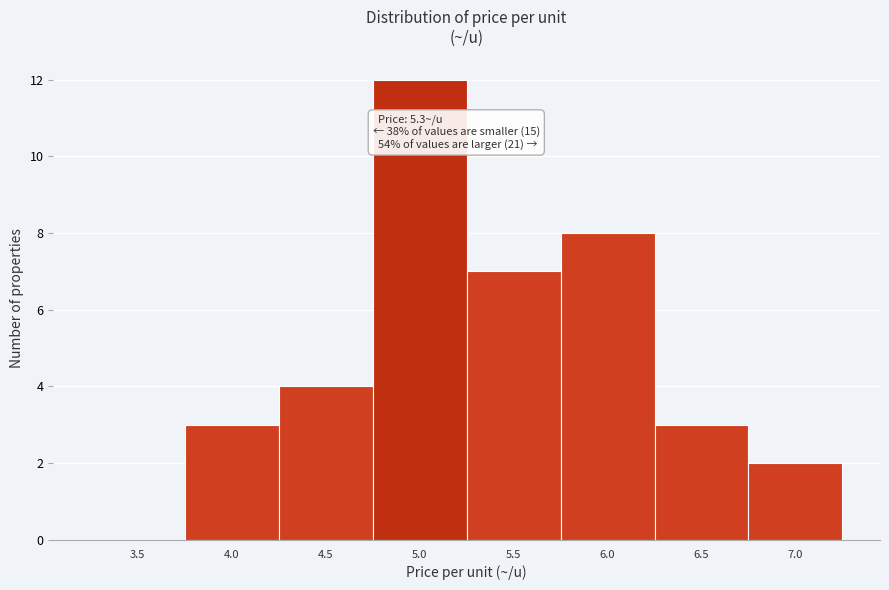

Reading right to left, transcribe all the data shown in this chart.

7.0=2	6.5=3	6.0=8	5.5=7	5.0=12	4.5=4	4.0=3	3.5=0